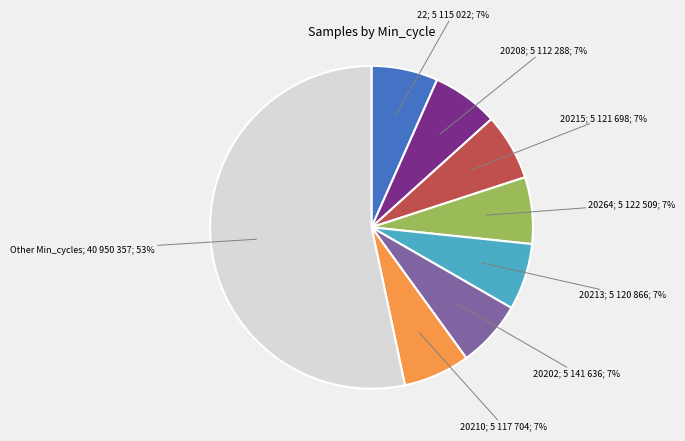

What is the ratio of the value at 20202; 5 141 636; 7% to the value at 20215; 5 121 698; 7%?

1.0